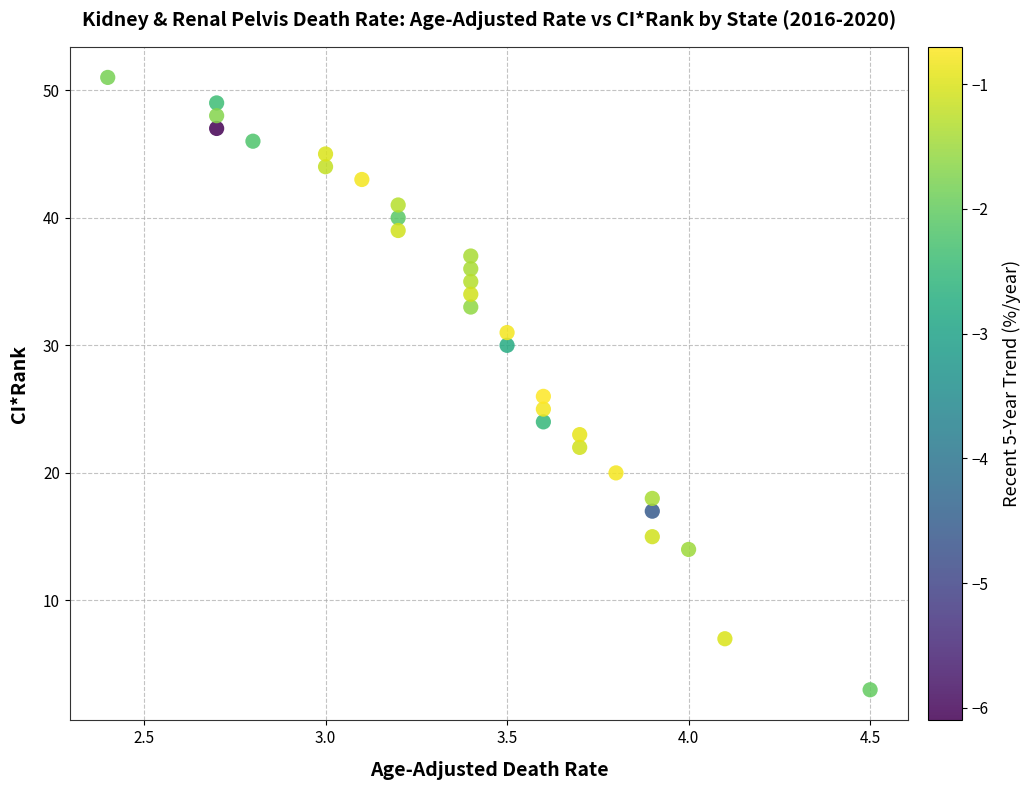

What is the range of Y values (max minus min)?

48